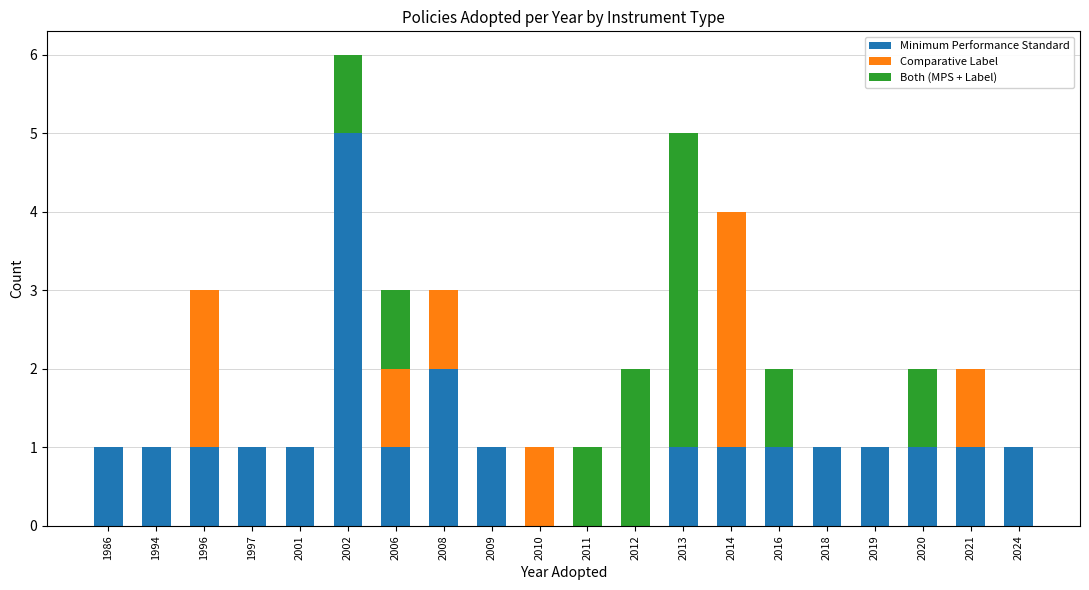

What is the difference between the maximum and second lowest values in the Both (MPS + Label) series?

4